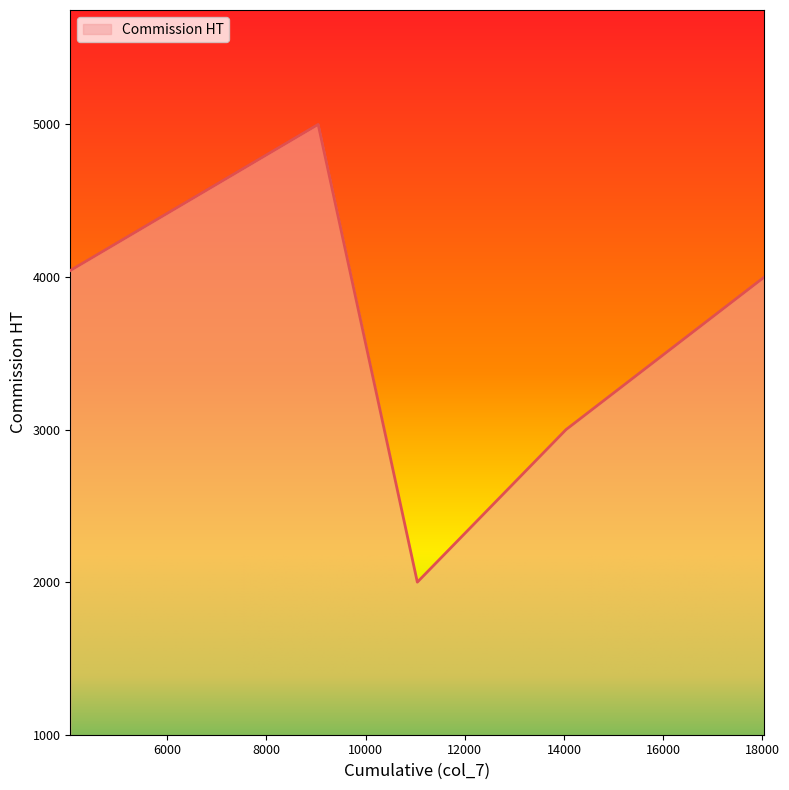

What is the average value?

3608.5